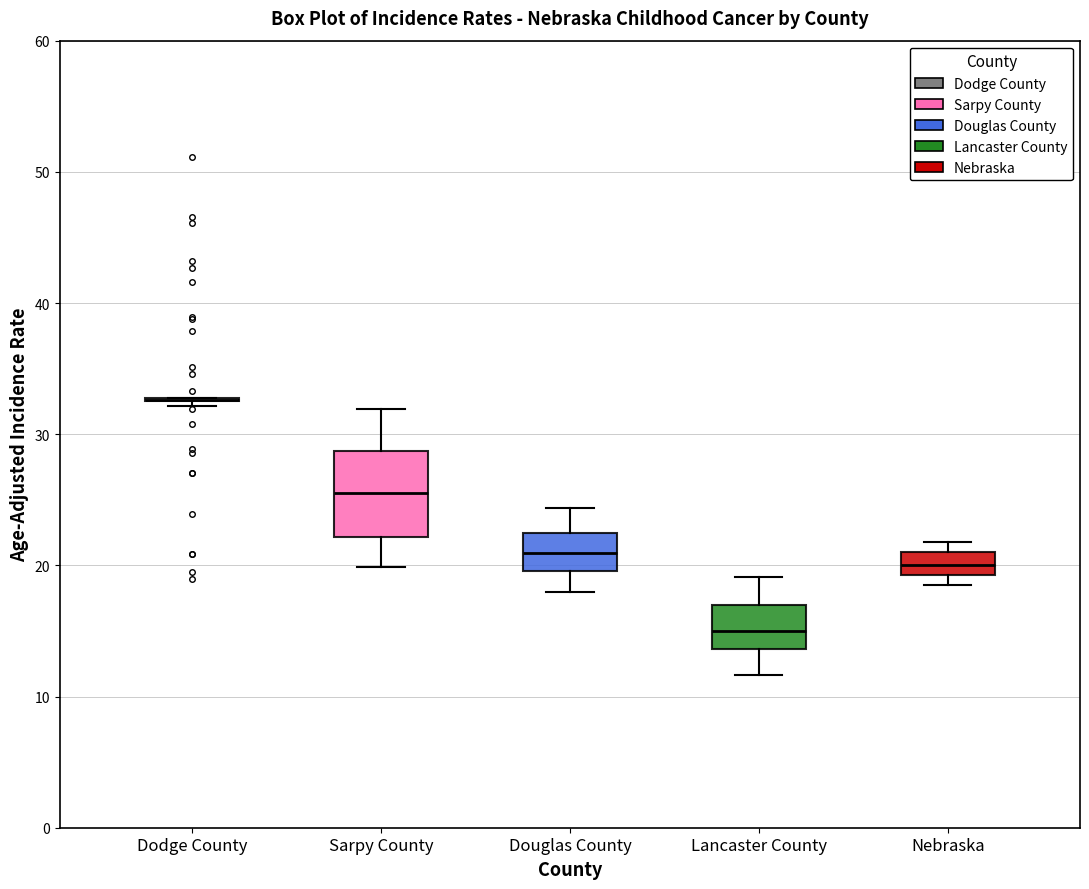

Reading left to right, transcribe this box plot: for each box, give where its median line is, the range the box spans, and where its two whiskers end, as read against the y-axis. The values are not printed on the chart, so give them approximately, as read against the axis.

Dodge County: box collapsed to a line at 33, whiskers 32 to 33
Sarpy County: median 25, box 22 to 29, whiskers 20 to 32
Douglas County: median 21, box 20 to 22, whiskers 18 to 24
Lancaster County: median 15, box 14 to 17, whiskers 12 to 19
Nebraska: median 20, box 19 to 21, whiskers 18 to 22